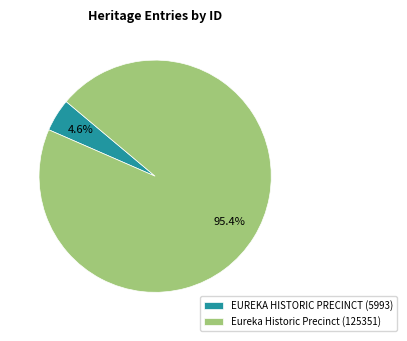

Which category accounts for the majority?

Eureka Historic Precinct